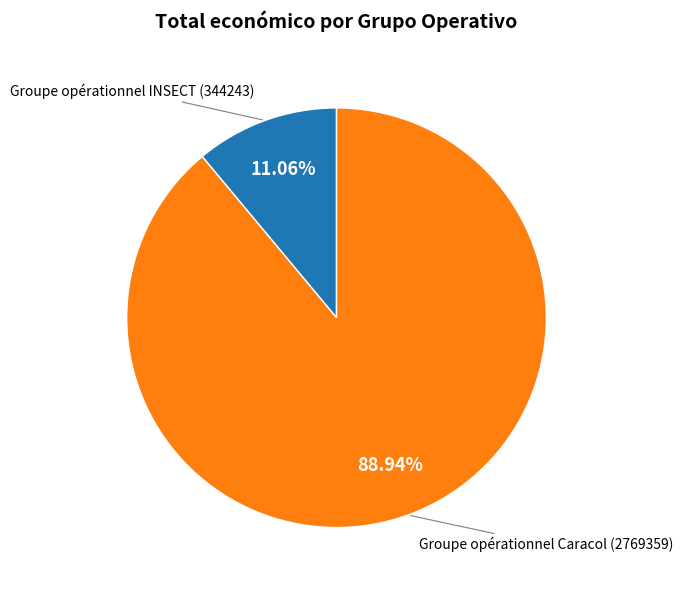

Count the number of slices in the pie.

2